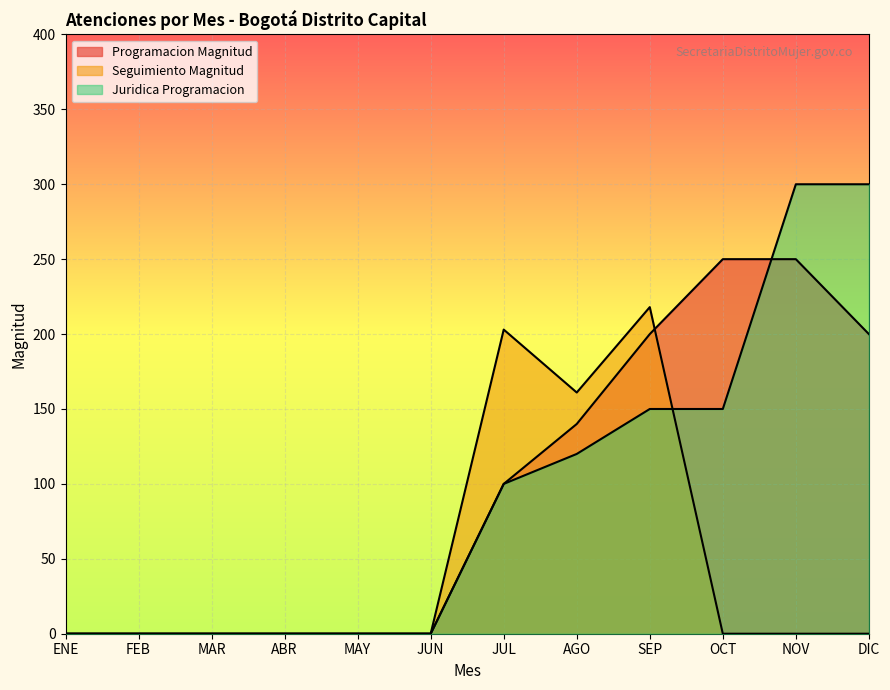

What is the spread (max minus min) of values at OCT?

250